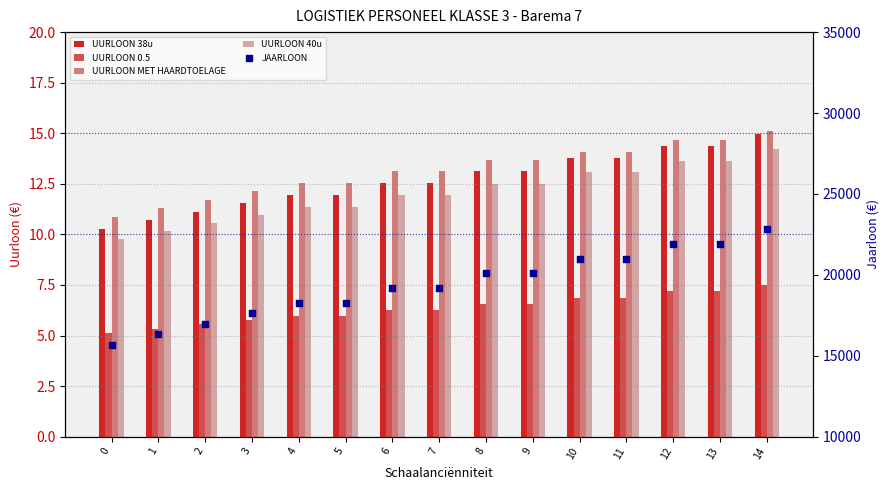

At how many categories does at least one series exceed 20050?

7